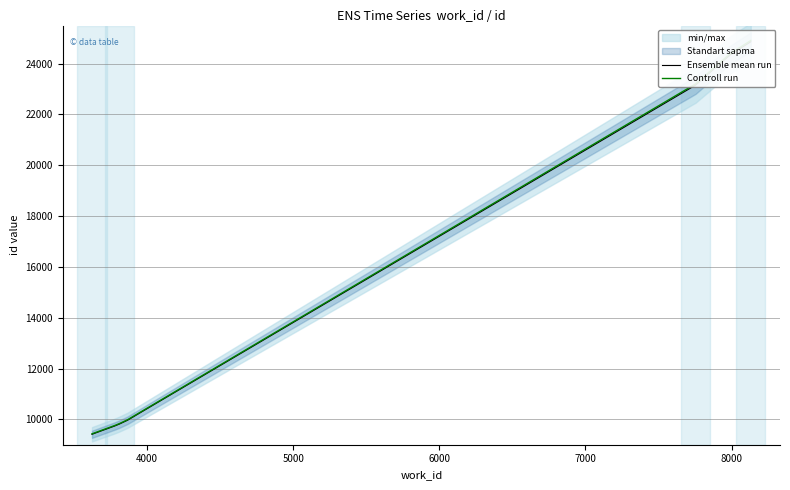

True or false: Ensemble mean run has a value of 14093.8 at 6000.

False